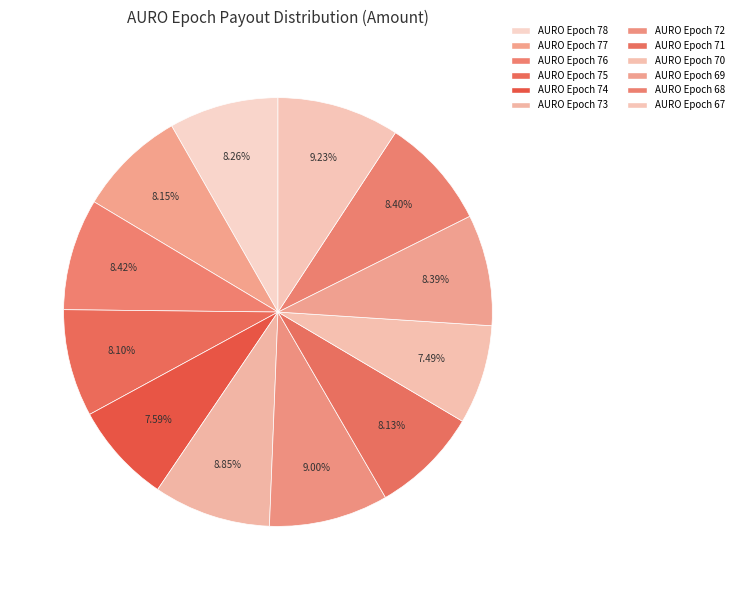

Which slice is the largest?

payout_from_AURO_Epoch_67